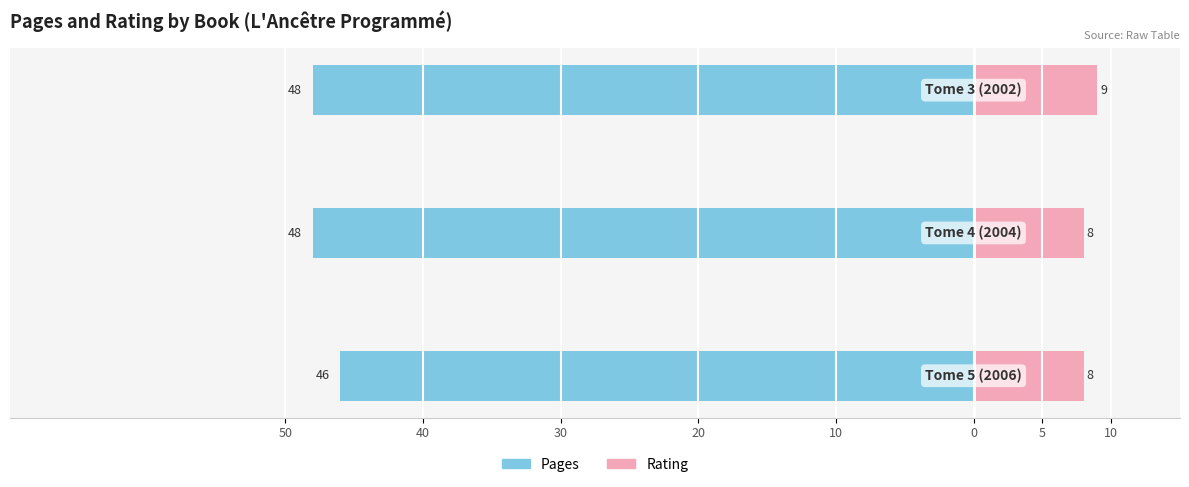

What is the average value of the Rating series?

8